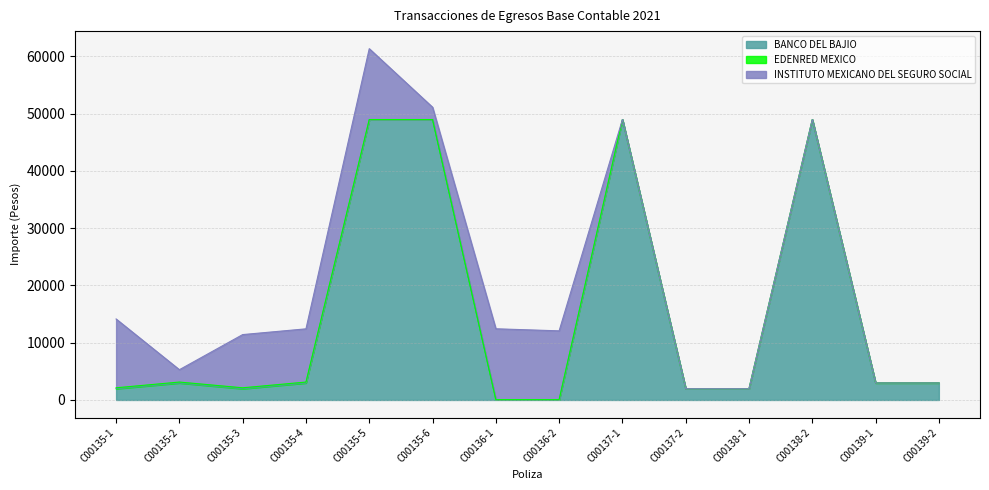

True or false: INSTITUTO MEXICANO DEL SEGURO SOCIAL and EDENRED MEXICO cross at least once.

False